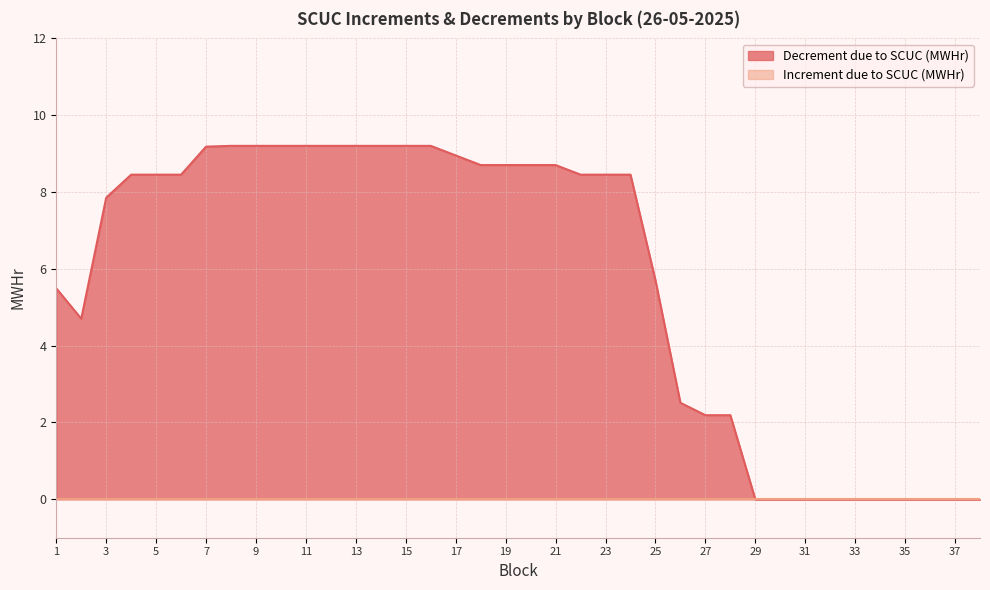

Rank the categories by value from highest to lowest.

8, 9, 10, 11, 12, 13, 14, 15, 16, 7, 17, 18, 19, 20, 21, 4, 5, 6, 22, 23, 24, 3, 25, 1, 2, 26, 27, 28, 29, 30, 31, 32, 33, 34, 35, 36, 37, 38